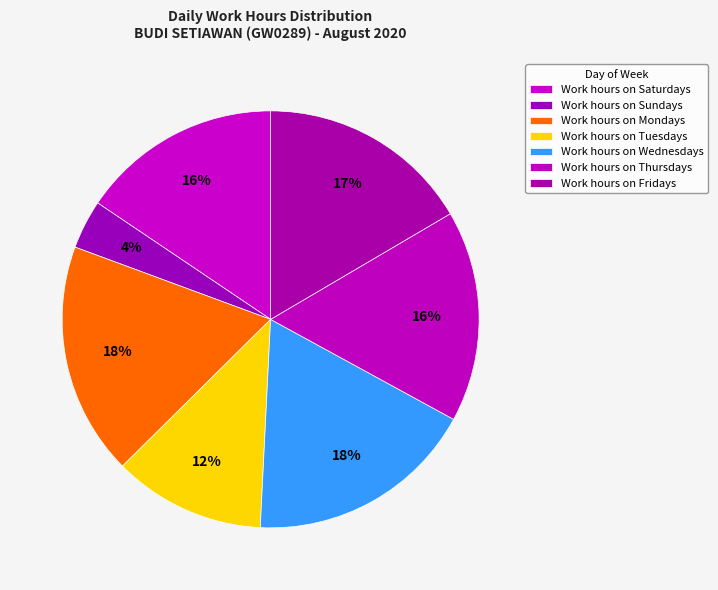

How many segments does this pie chart have?

7